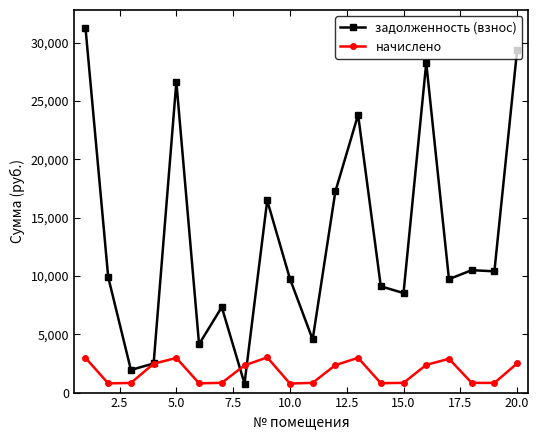

How many categories are shown in the chart?

20